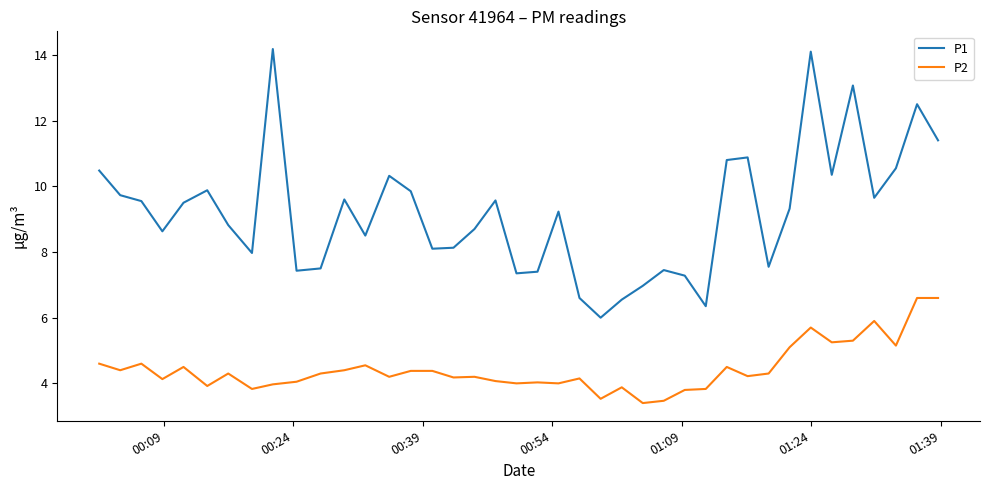

Which series has the largest total across all categories?

P1